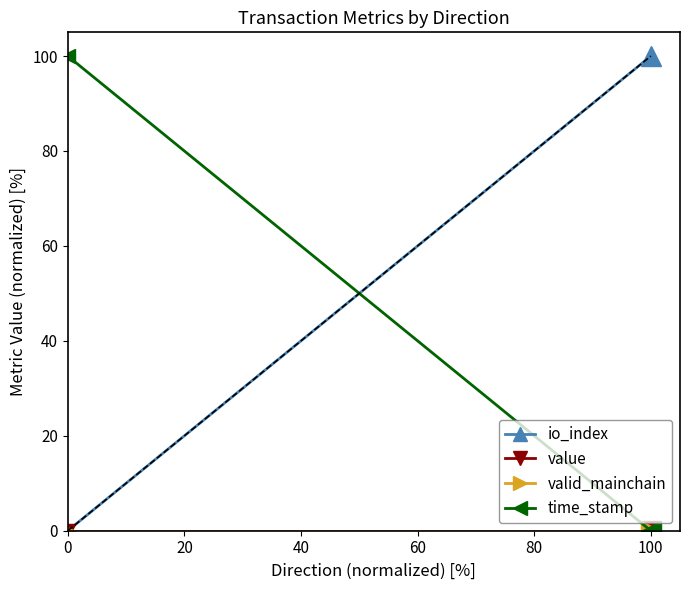

The time_stamp series shows 48 at 100. True or false?

False